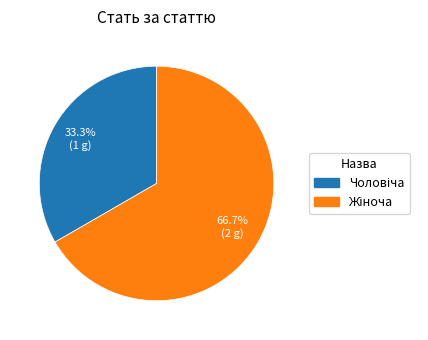

What percentage is the Чоловіча slice, to the nearest percent?

33%